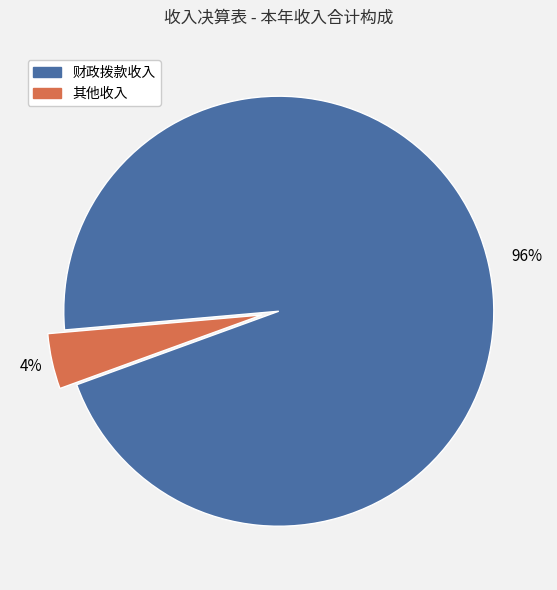

Which slice is the smallest?

其他收入